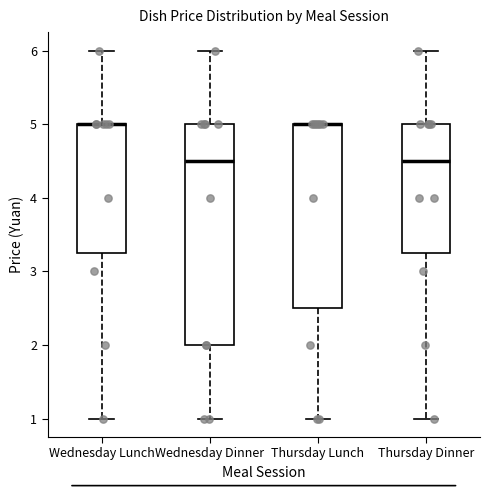

Where is the lower edge of the box for Thursday Lunch on the y-axis? The values are not printed on the chart, so give them approximately, as read against the axis.

2.5